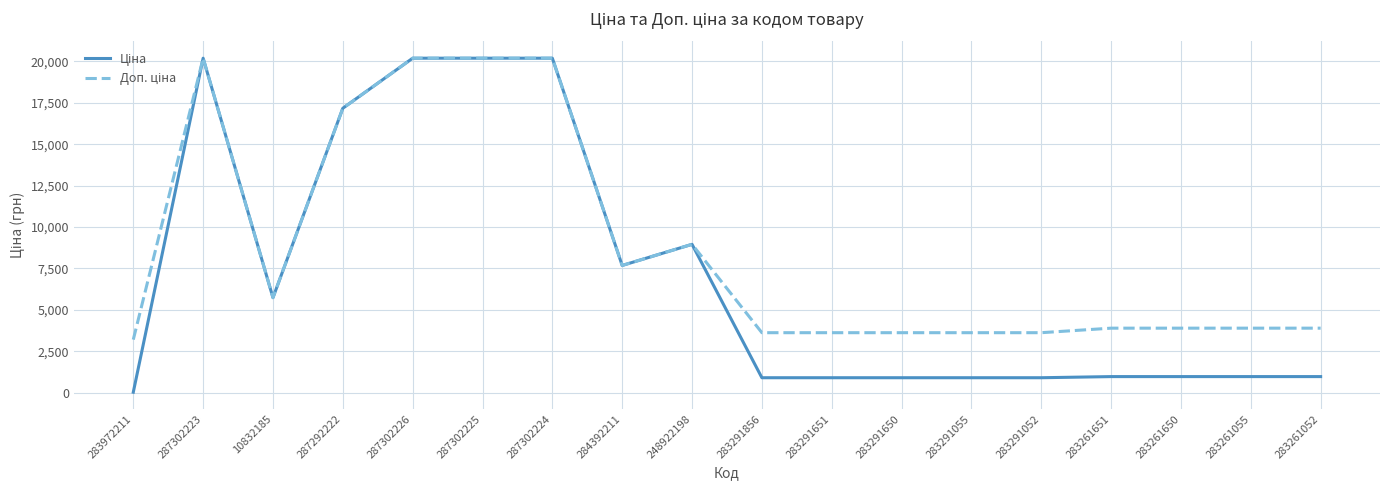

What is the total value across all series at 287292222?

34329.9